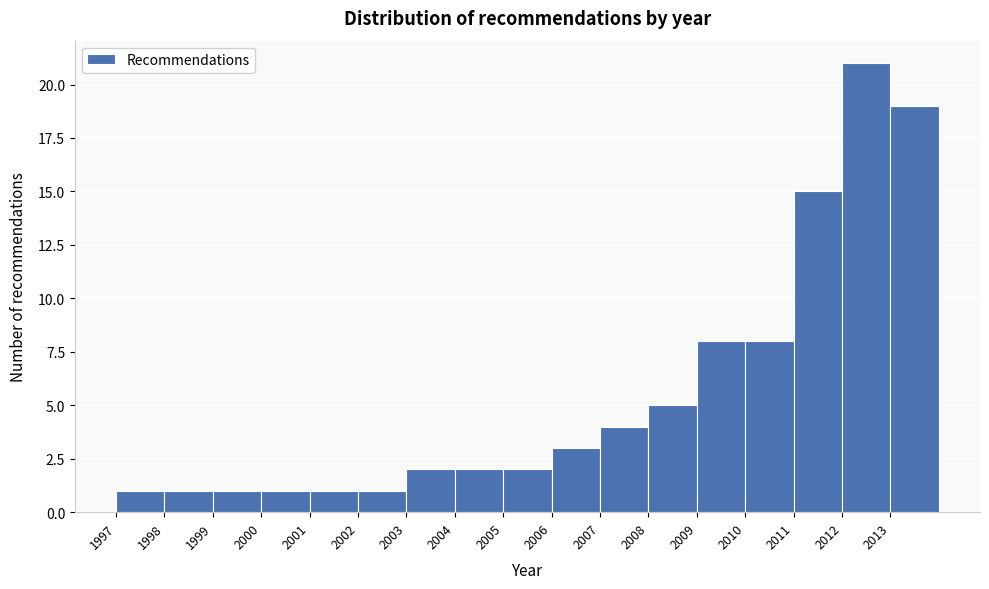

Over which range of the x-axis is the bar tallest?

2012 to 2013